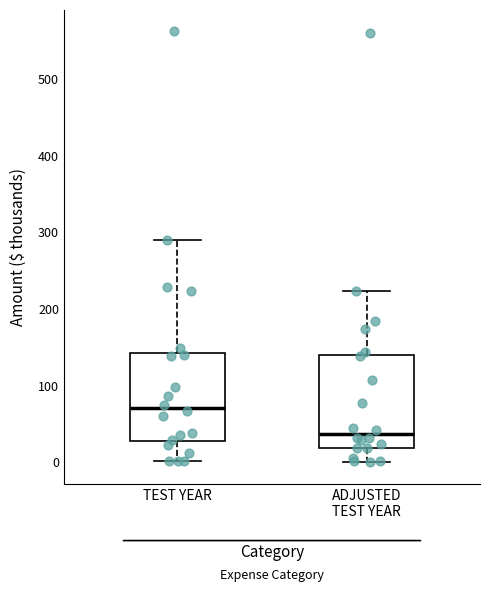

Reading left to right, read every box against the y-axis: the position of its median line, the range the box covers, and the ends of its whiskers. The values are not printed on the chart, so give them approximately, as read against the axis.

TEST YEAR: median 70, box 30 to 140, whiskers 0 to 290
ADJUSTED TEST YEAR: median 40, box 20 to 140, whiskers 0 to 220